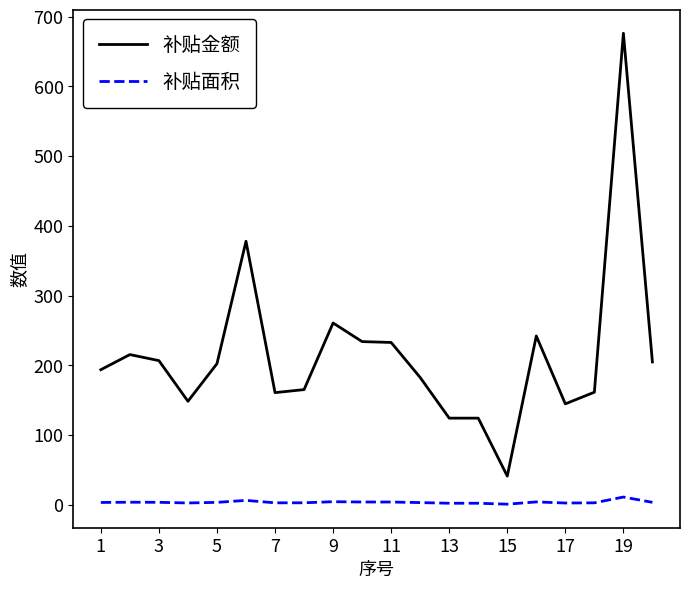

True or false: 补贴金额 and 补贴面积 intersect in this chart.

False